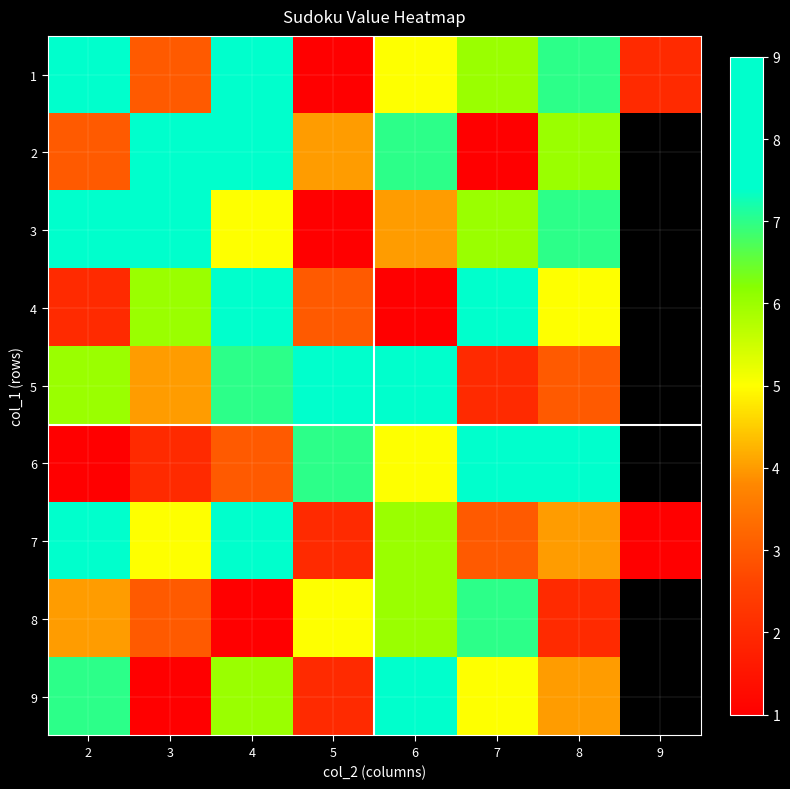

How many 6 values are between 3 and 9?

5